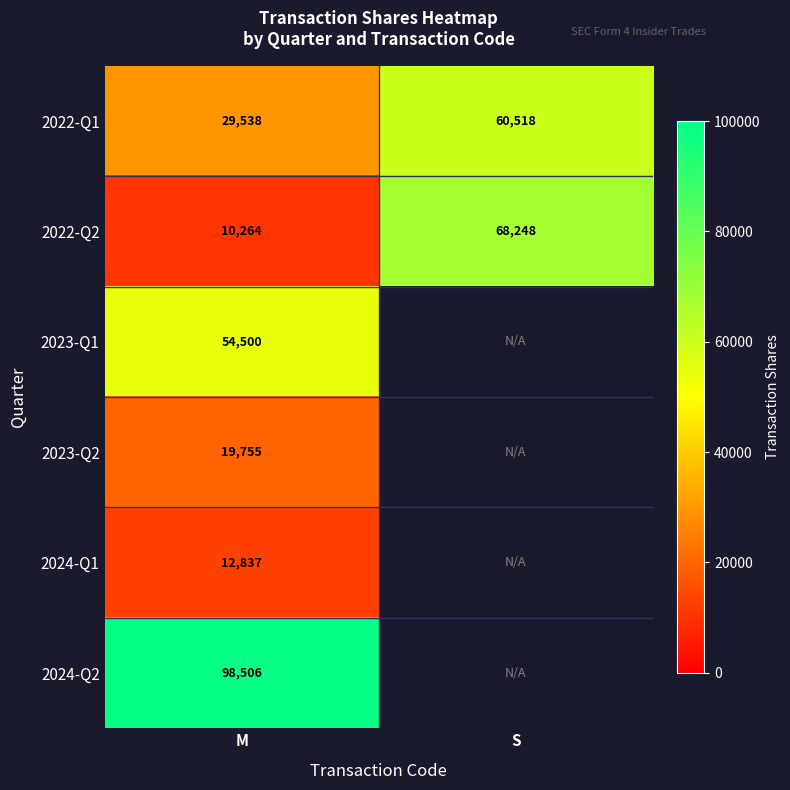

What is the sum of all 2022-Q1 values?

90056